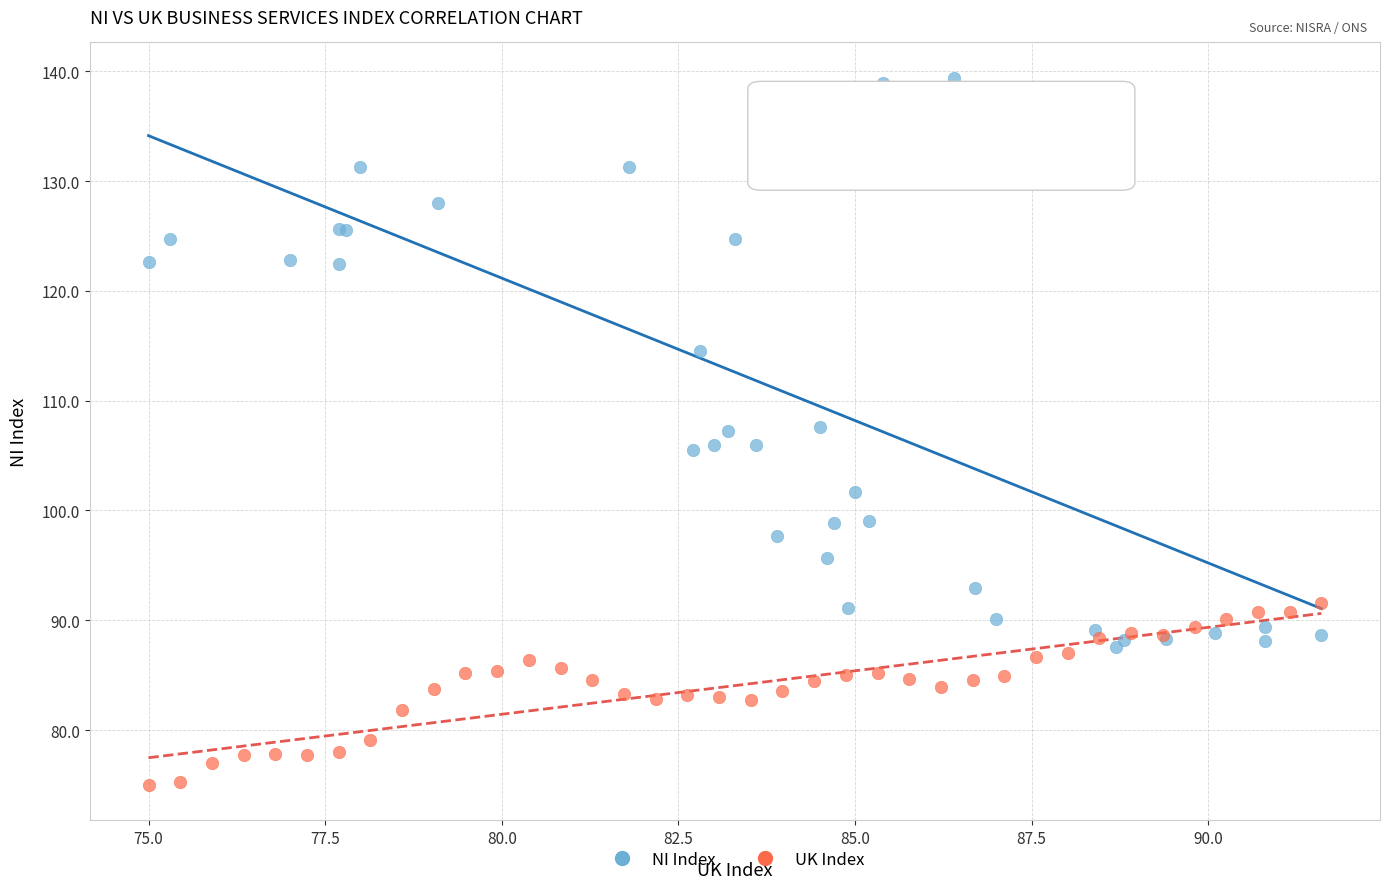

Which series contains the lowest Y value?

UK Index